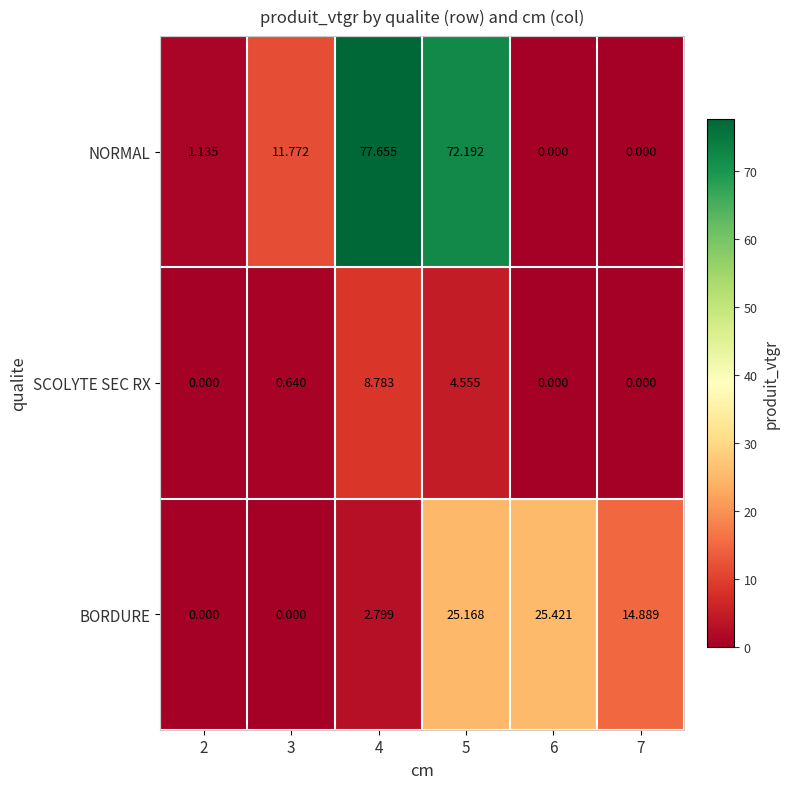

Which series changed the most between 5 and 6?

NORMAL